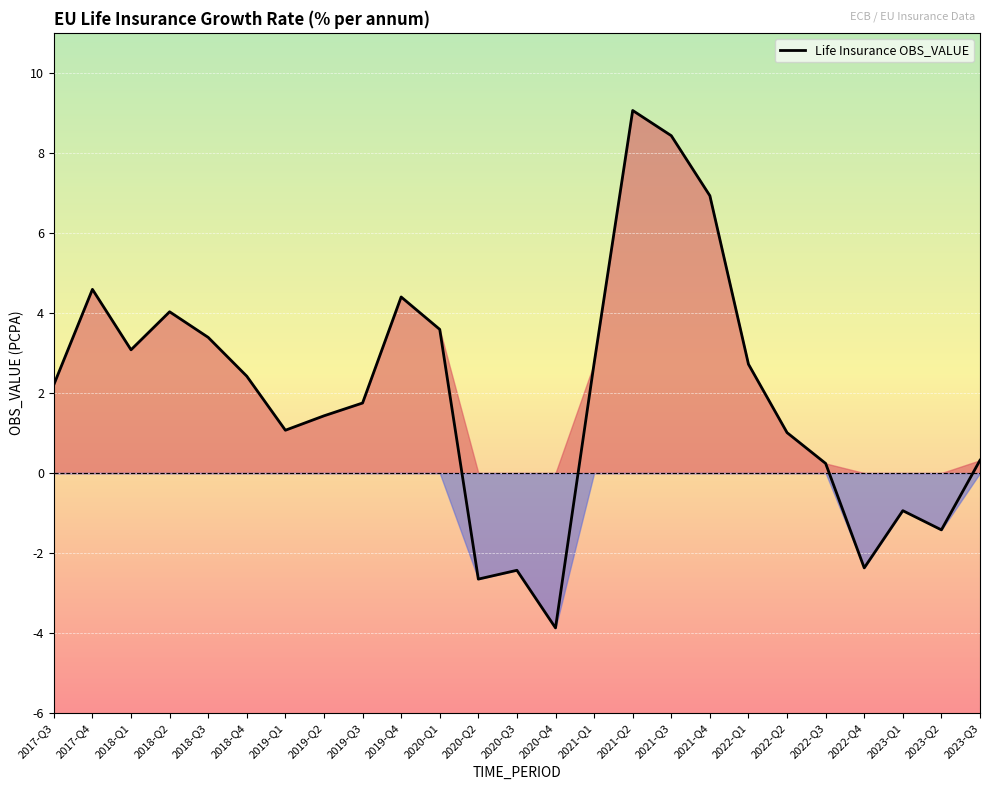

Where is the first local maximum?

2017-Q4